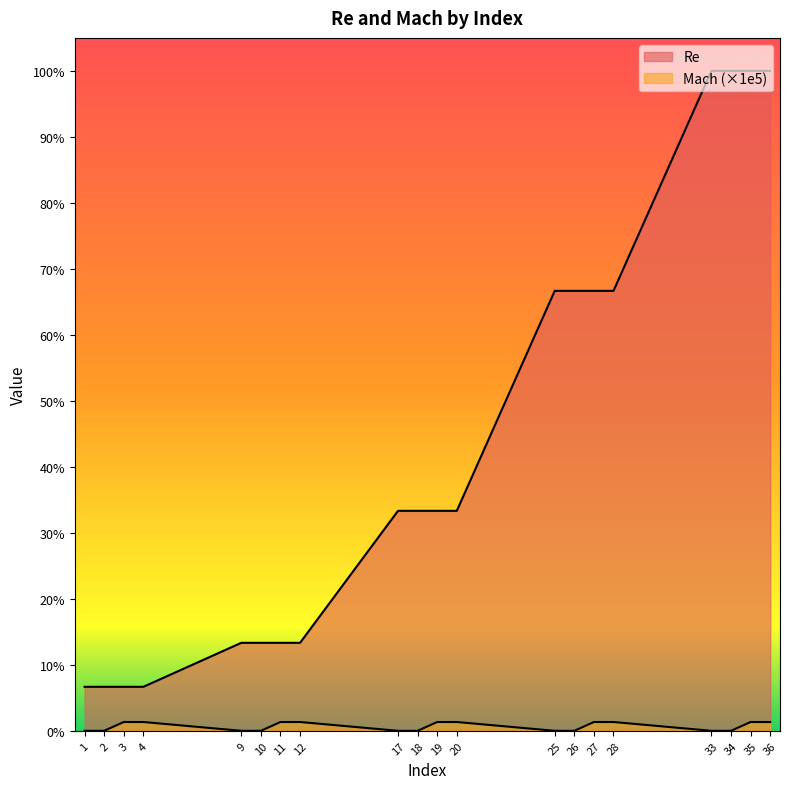

What is the sum of the Mach values at 27 and 34?

10000